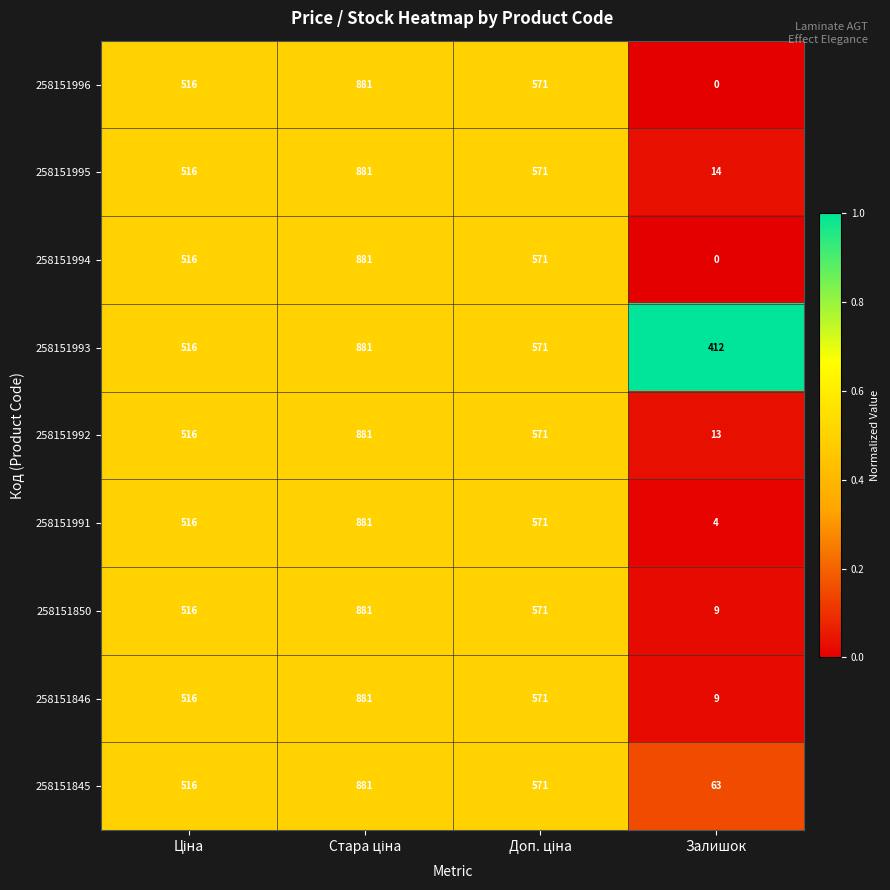

At how many categories does at least one series exceed 0?

4